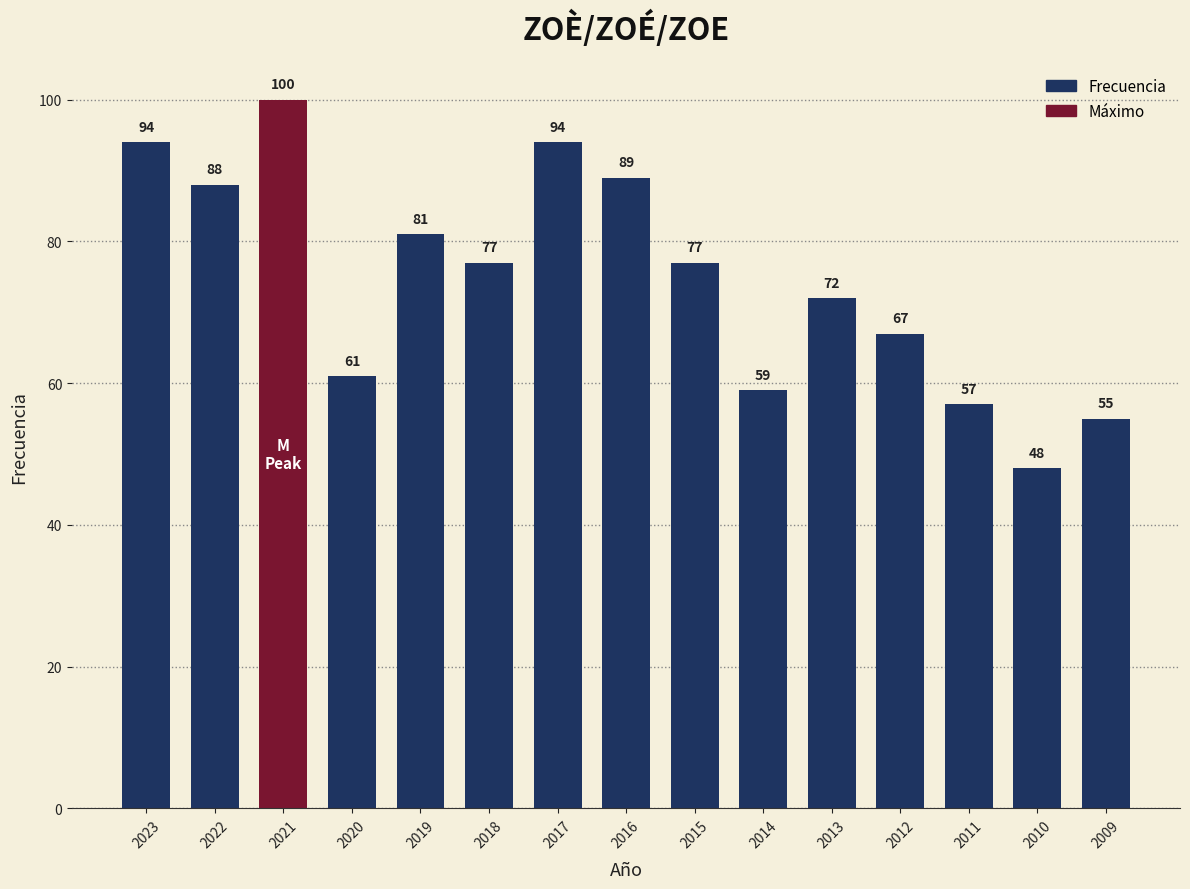

Between 2013 and 2010, which is larger?

2013